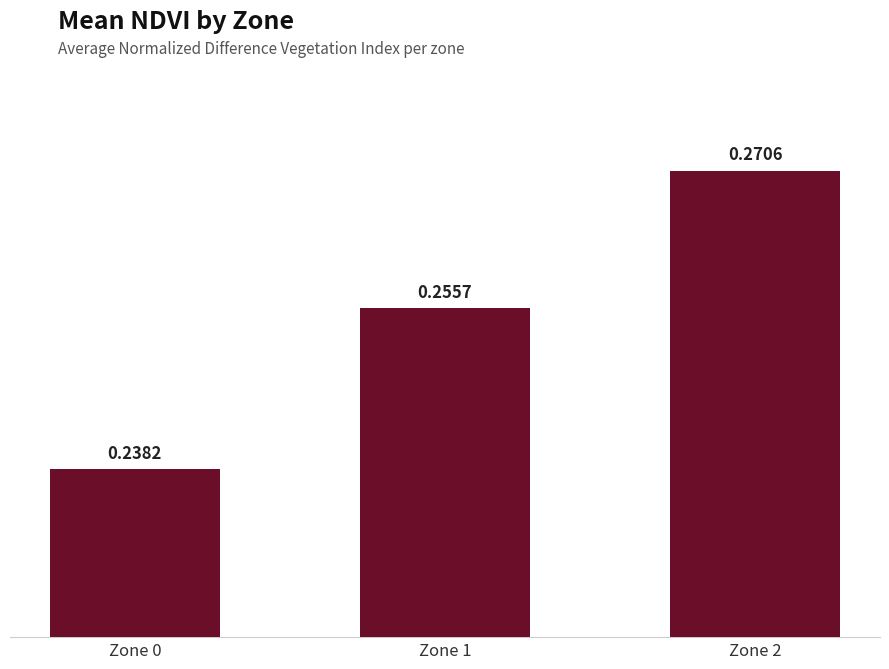

The value at Zone 0 is 0.1. True or false?

False